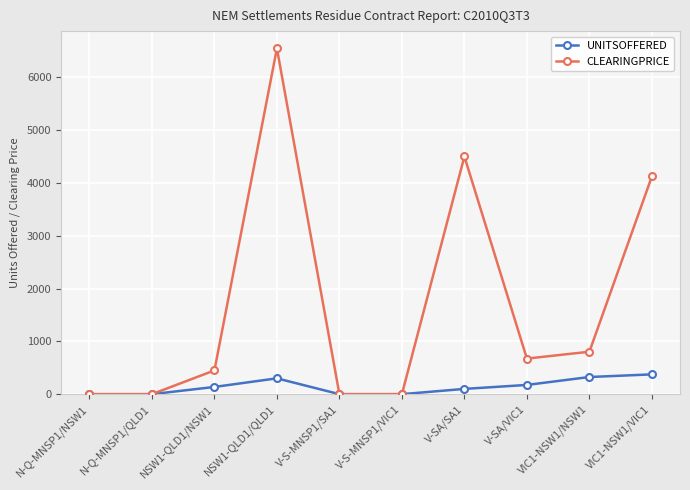

What is the label of the 3rd point from the left?

NSW1-QLD1/NSW1